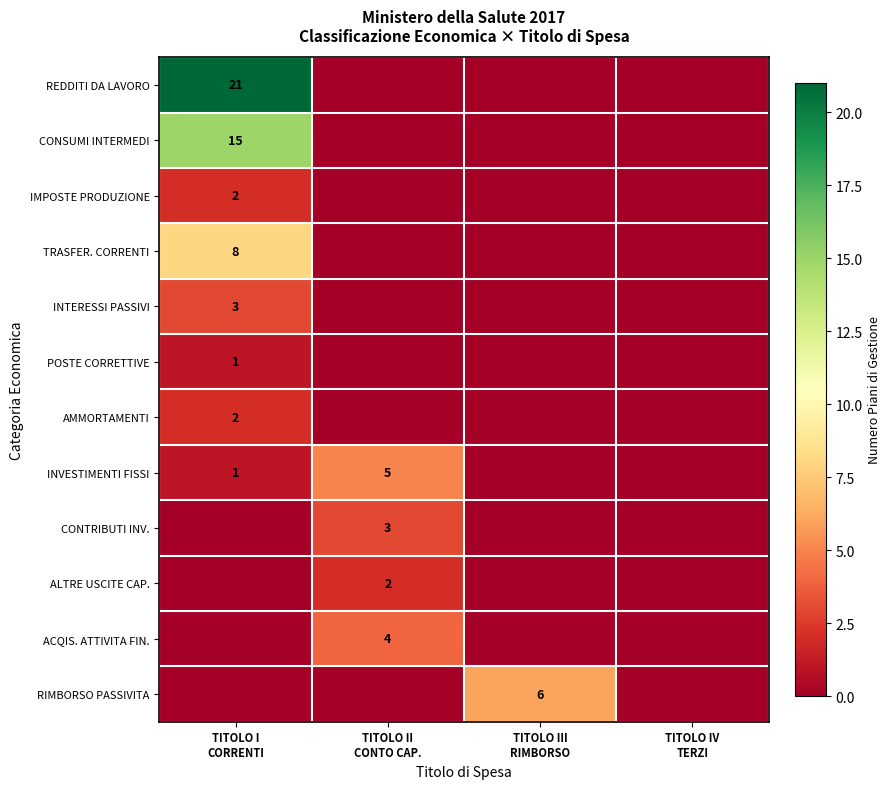

What is the sum of all IMPOSTE PRODUZIONE values?

2